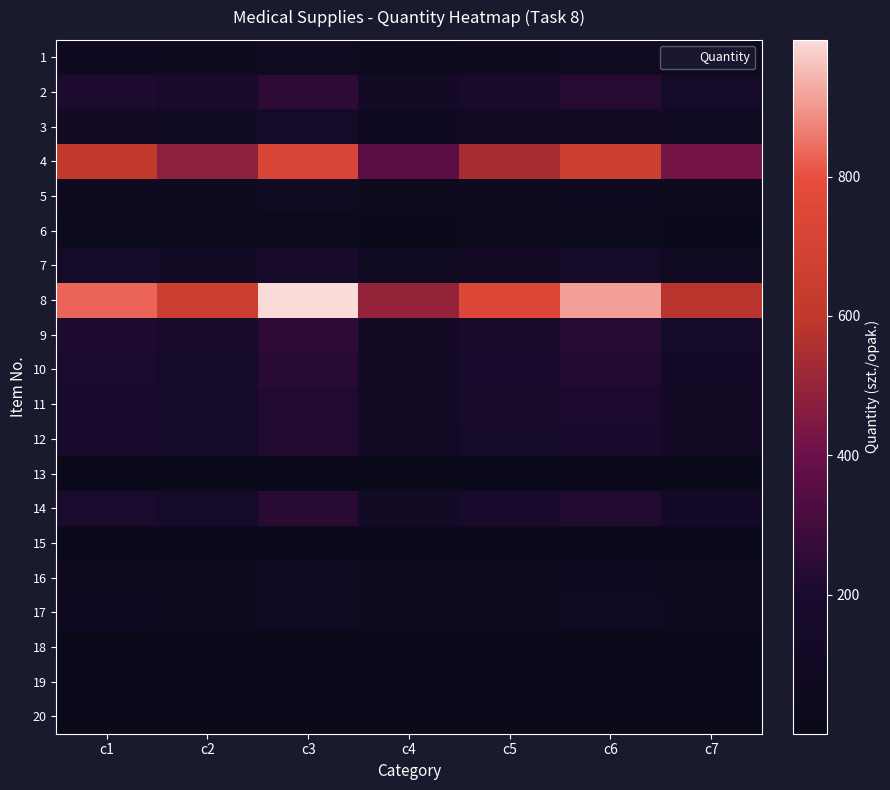

At which category does the chart reach its peak across all series?

c3